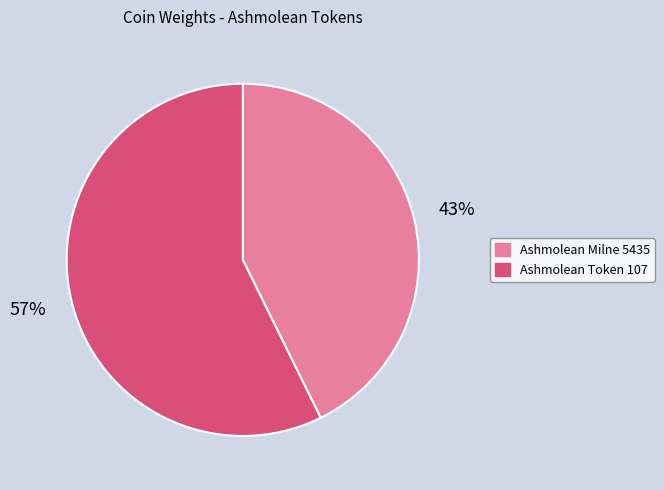

Which slice is the smallest?

Ashmolean Milne 5435